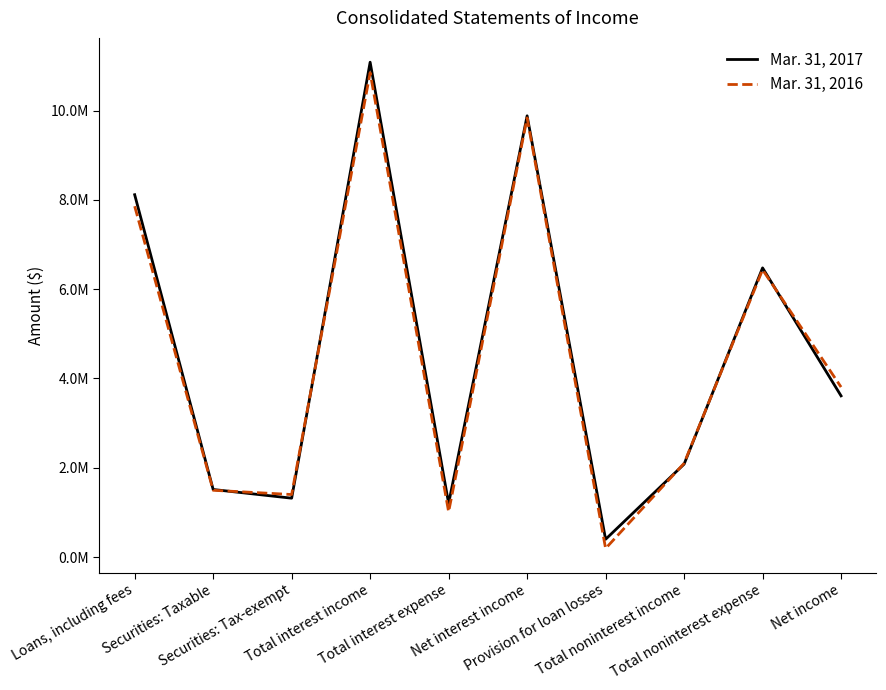

Where is the first local maximum for Mar. 31, 2016?

Total interest income